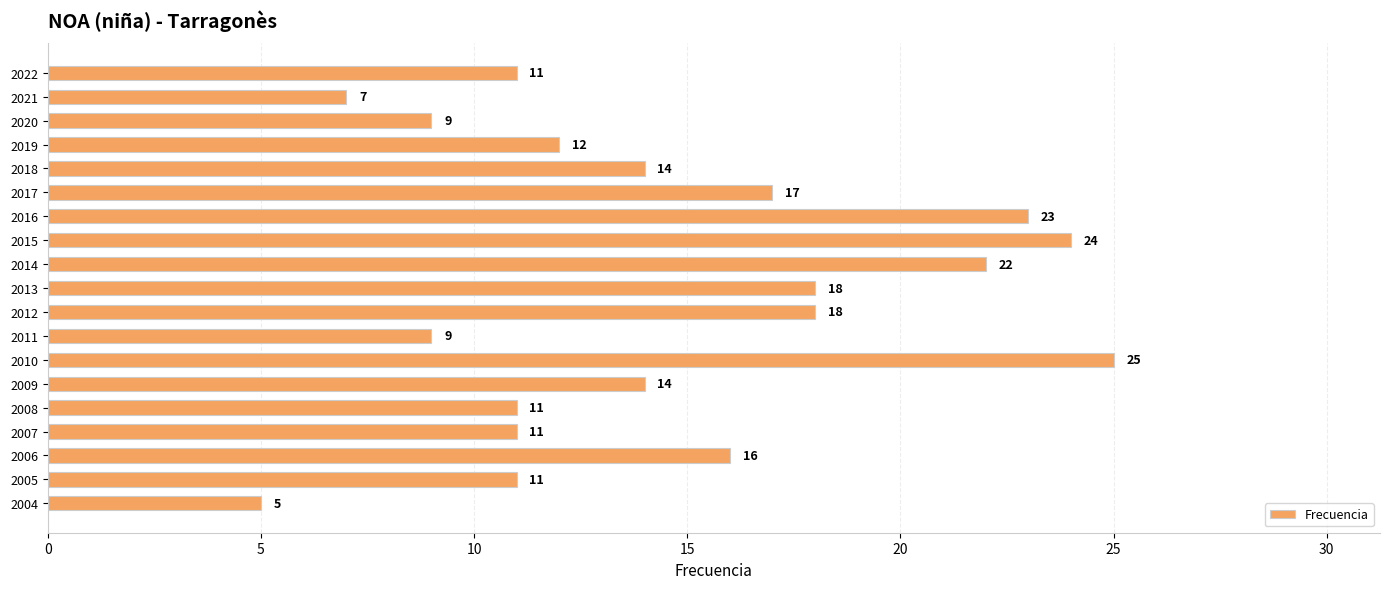

What value does the data have at 2011, to the nearest 10?

10